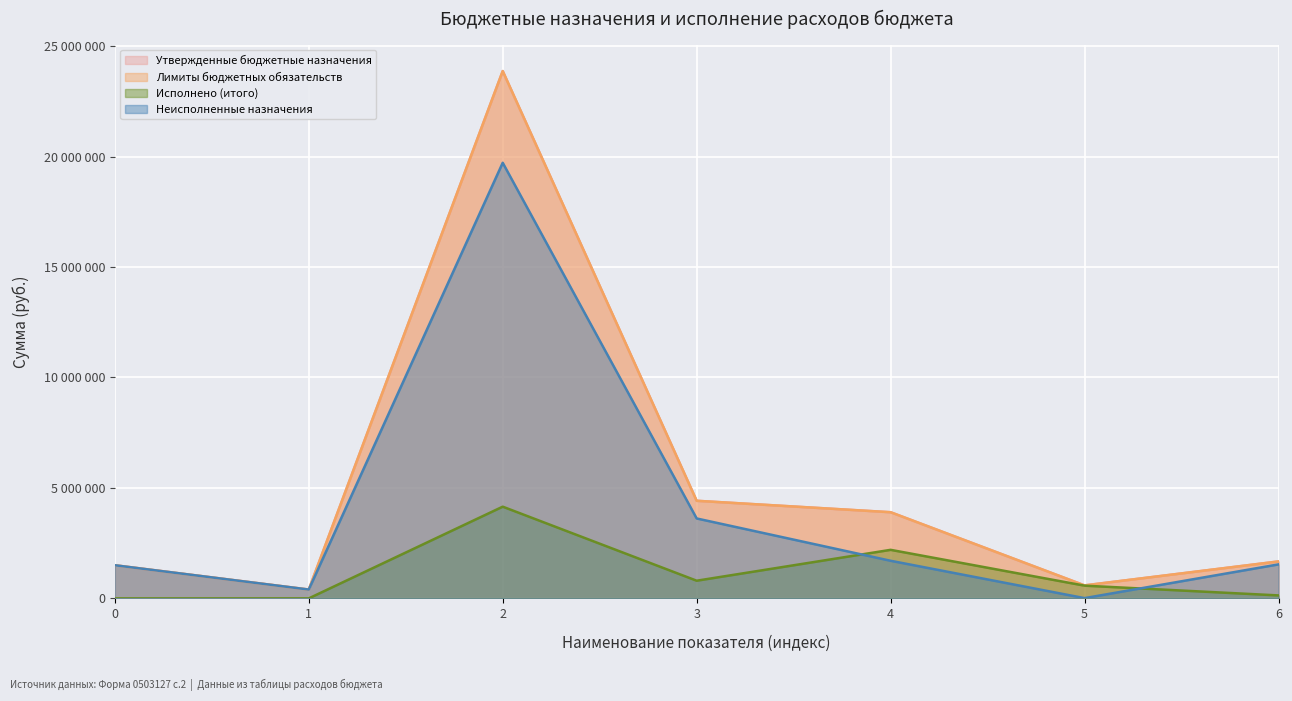

Does the chart display data point markers on the line(s)?

No